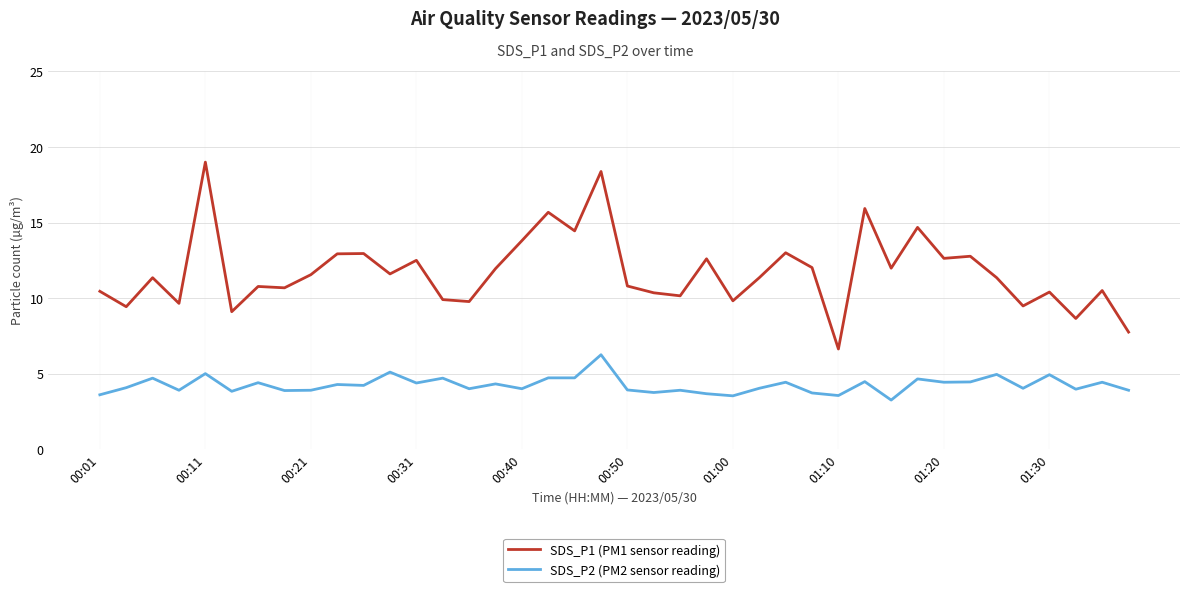

True or false: SDS_P2 (PM2 sensor reading) has more than 0 interior local peaks.

True